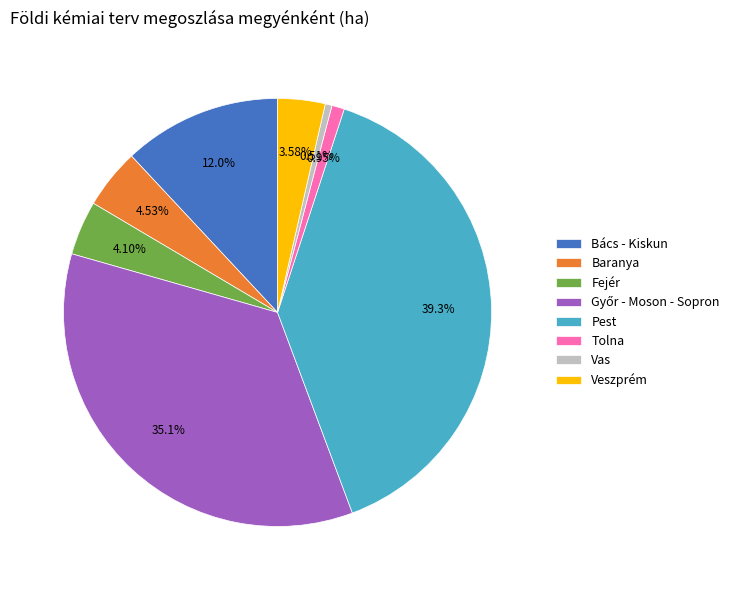

True or false: Baranya accounts for 18% of the total.

False